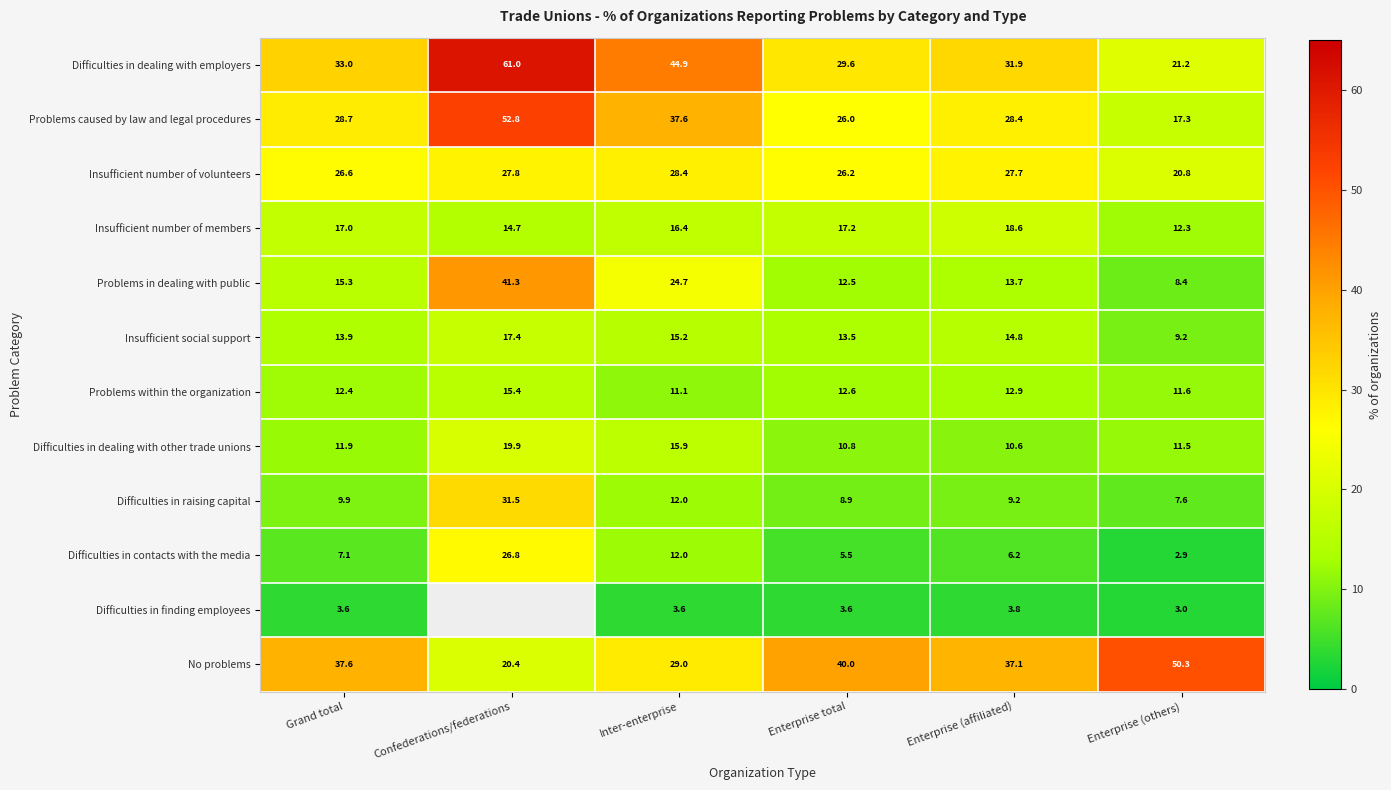

How many data points does each series have?

6